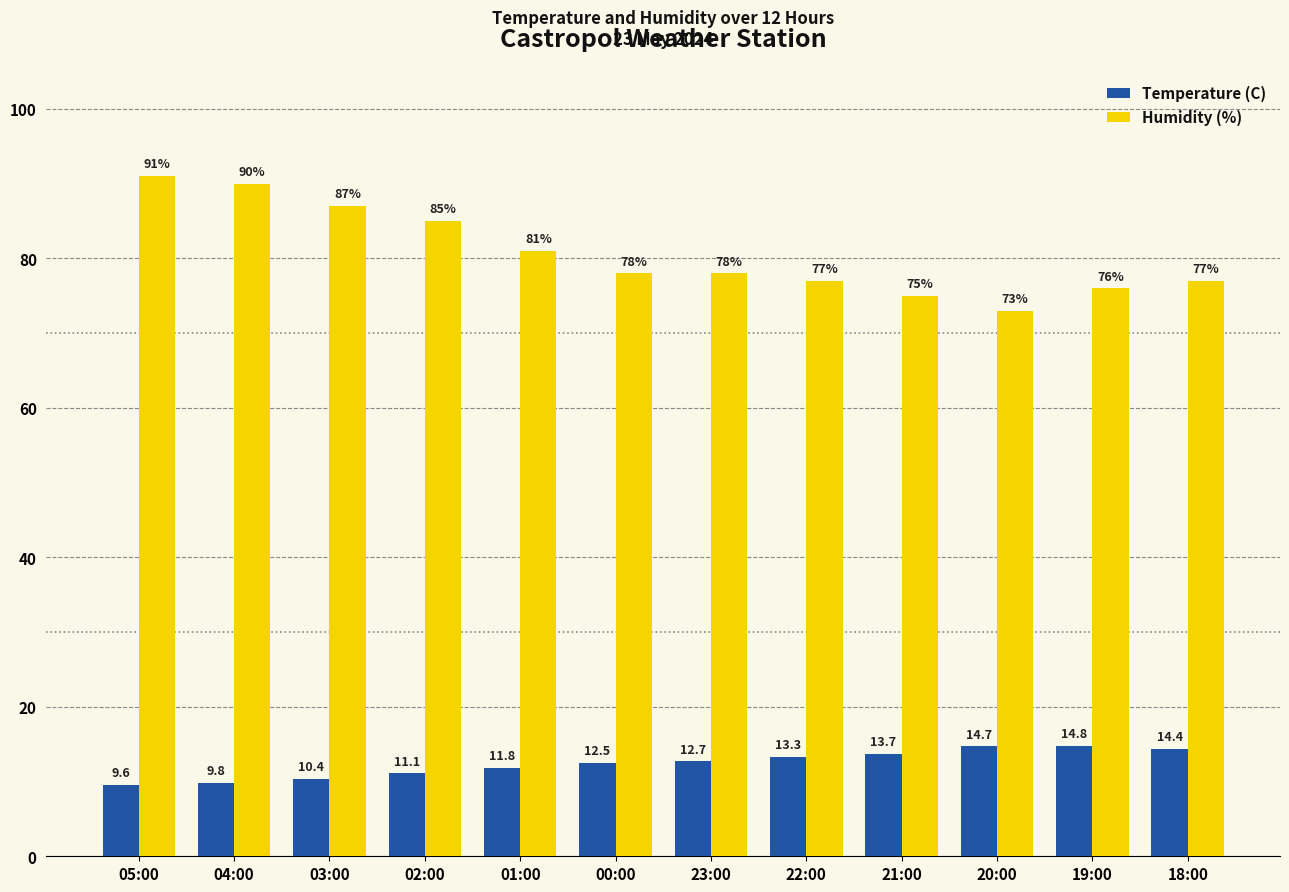

Does the chart contain any negative values?

No